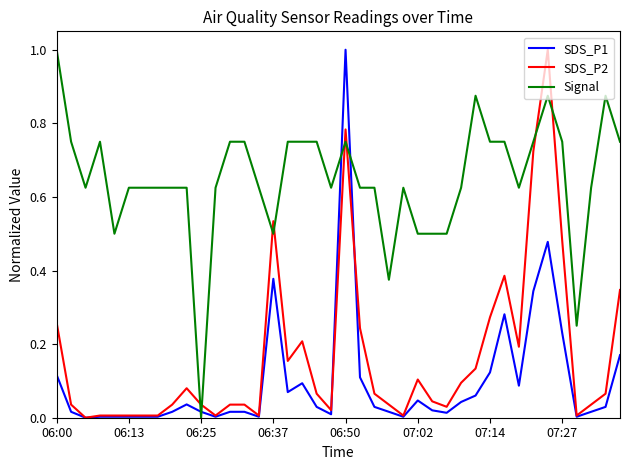

After their last crossing, which series has the higher values: Signal or SDS_P2?

Signal